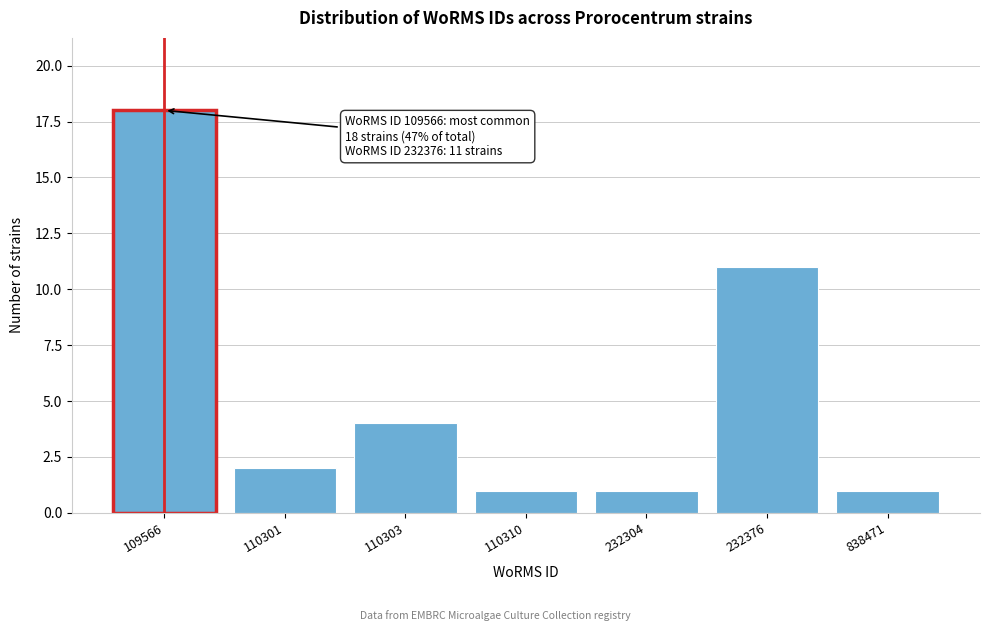

Reading left to right, what are all the values shown in this chart?

18	2	4	1	1	11	1